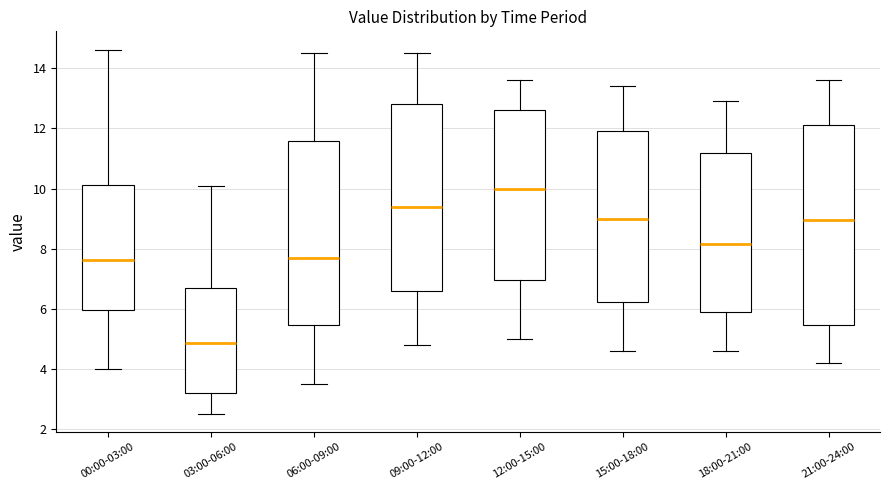

Which box is the tallest, from its lower edge to its upper edge?

21:00-24:00